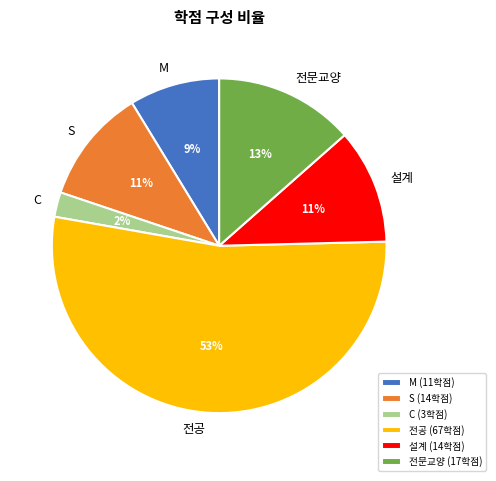

To the nearest percent, what percentage of the pie is S?

11%